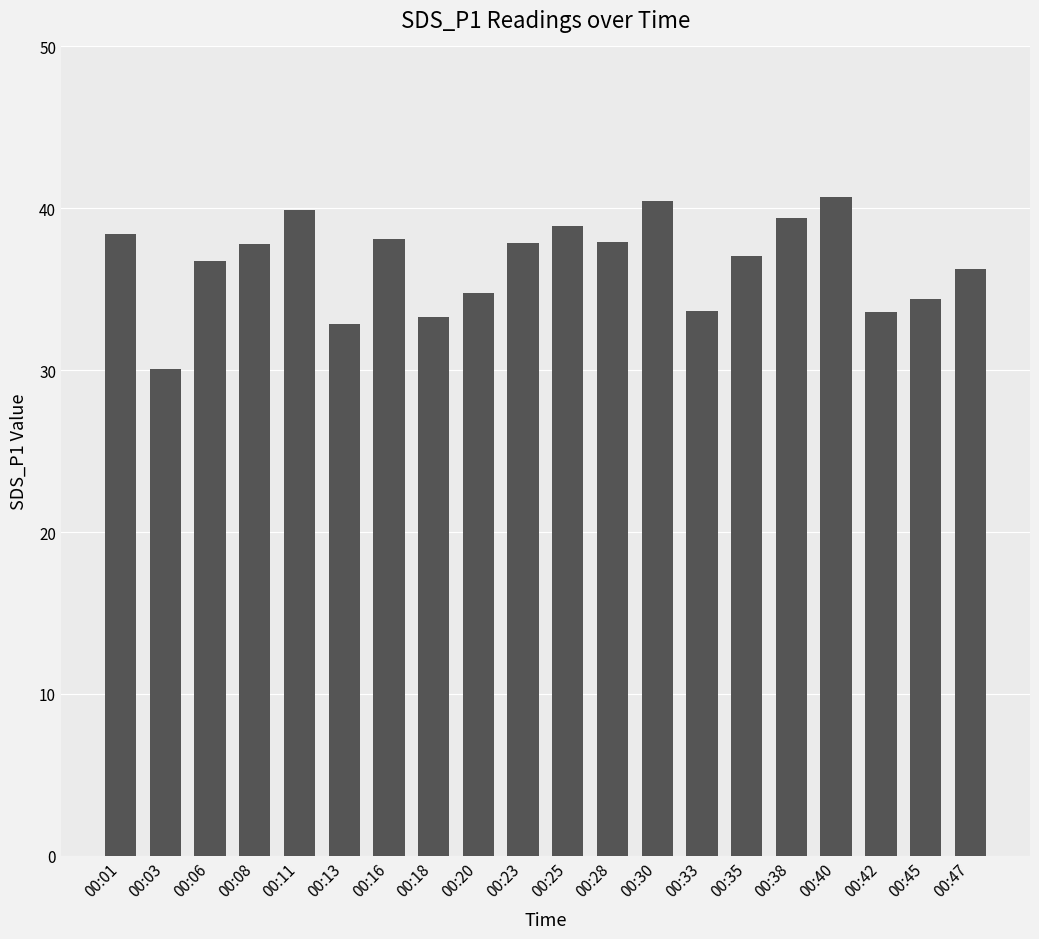

What is the value of the 13th bar from the left?

40.5